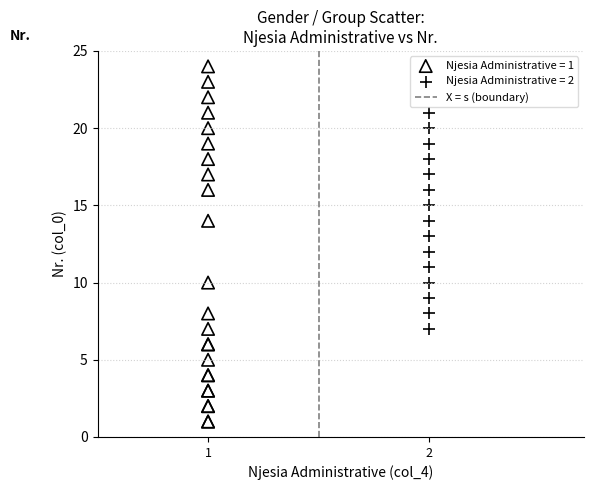

Which series contains the highest Y value?

Njesia Administrative = 1